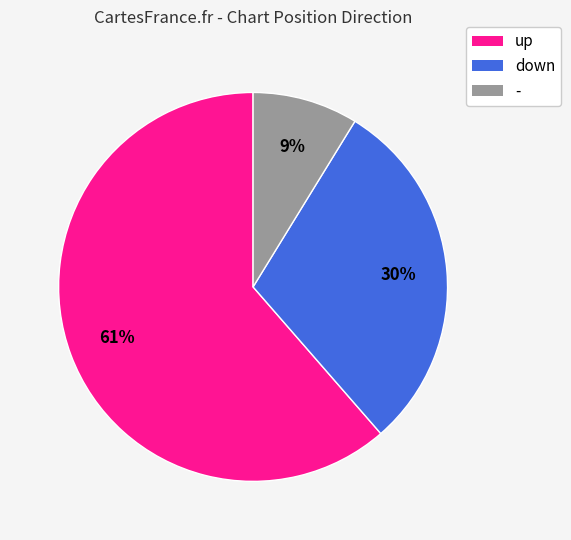

Is the sum of down and - greater than half?

No